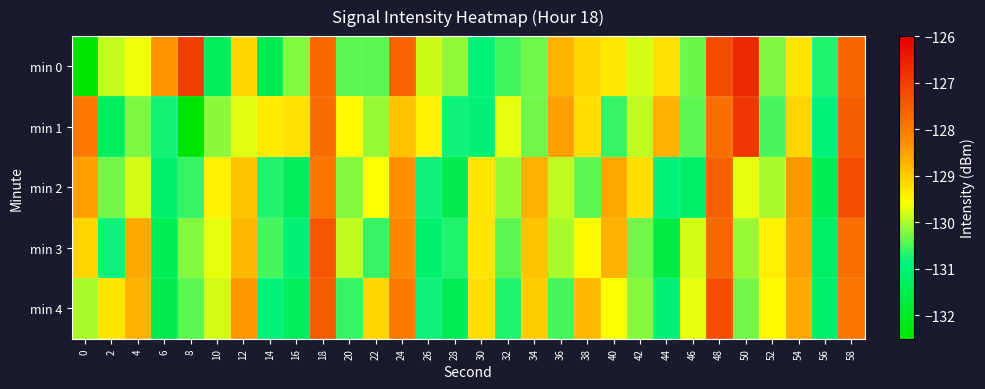

Reading left to right, list all the values displayed in this chart.

min 0: 0=-218.2	2=-129.9	4=-129.7	6=-128.4	8=-127.0	10=-131.3	12=-129.1	14=-131.4	16=-130.2	18=-127.7	20=-130.4	22=-130.4	24=-127.6	26=-129.8	28=-130.2	30=-131.0	32=-130.5	34=-130.3	36=-128.7	38=-129.1	40=-129.3	42=-129.8	44=-129.2	46=-130.3	48=-127.2	50=-126.7	52=-130.2	54=-129.3	56=-130.7	58=-127.6
min 1: 0=-128.0	2=-131.3	4=-130.2	6=-130.8	8=-132.5	10=-130.2	12=-129.7	14=-129.4	16=-129.2	18=-127.8	20=-129.5	22=-130.1	24=-128.9	26=-129.4	28=-130.8	30=-131.0	32=-129.7	34=-130.3	36=-128.5	38=-129.2	40=-130.6	42=-129.9	44=-128.7	46=-130.4	48=-127.8	50=-126.9	52=-130.5	54=-129.1	56=-130.9	58=-127.5
min 2: 0=-128.5	2=-130.3	4=-129.8	6=-131.1	8=-130.6	10=-129.4	12=-128.9	14=-130.7	16=-131.3	18=-127.9	20=-130.2	22=-129.6	24=-128.3	26=-130.8	28=-131.5	30=-129.3	32=-130.1	34=-128.7	36=-129.9	38=-130.4	40=-128.6	42=-129.2	44=-130.9	46=-131.2	48=-127.6	50=-129.7	52=-130.0	54=-128.4	56=-131.4	58=-127.3
min 3: 0=-129.1	2=-130.8	4=-128.6	6=-131.4	8=-130.2	10=-129.7	12=-128.8	14=-130.5	16=-131.0	18=-127.4	20=-129.9	22=-130.6	24=-128.2	26=-131.1	28=-130.7	30=-129.3	32=-130.4	34=-128.9	36=-130.0	38=-129.5	40=-128.7	42=-130.3	44=-131.6	46=-129.8	48=-127.7	50=-130.1	52=-129.4	54=-128.5	56=-131.2	58=-127.8
min 4: 0=-130.0	2=-129.3	4=-128.7	6=-131.5	8=-130.4	10=-129.8	12=-128.4	14=-130.9	16=-131.3	18=-127.5	20=-130.6	22=-129.1	24=-128.0	26=-130.8	28=-131.4	30=-129.2	32=-130.7	34=-129.0	36=-130.5	38=-128.8	40=-129.6	42=-130.2	44=-131.0	46=-129.7	48=-127.3	50=-130.3	52=-129.5	54=-128.6	56=-131.1	58=-127.9